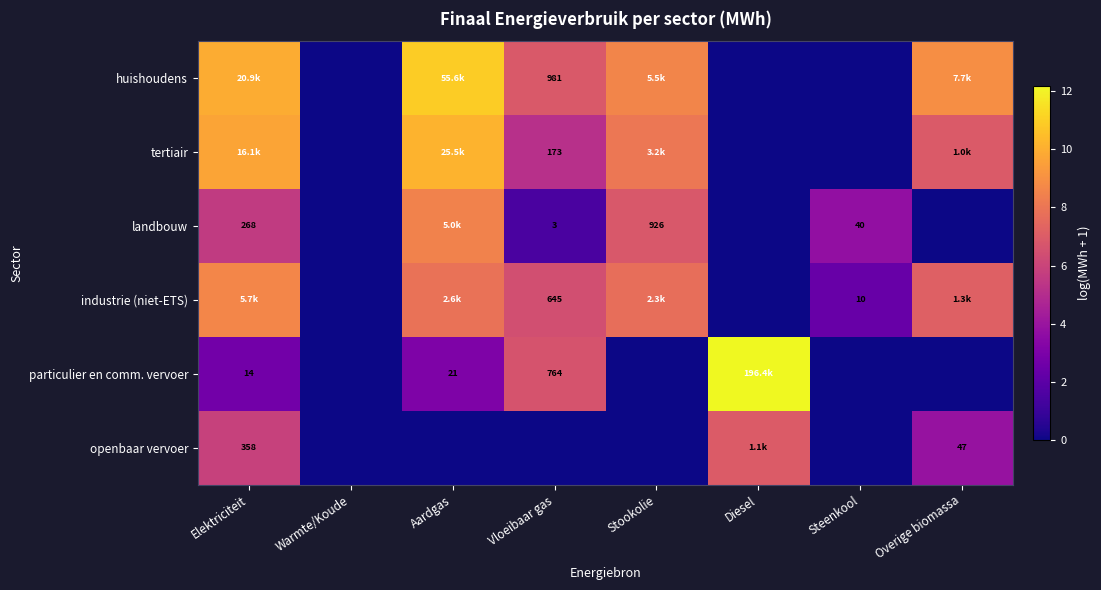

How many values in the huishoudens series exceed 8?

4